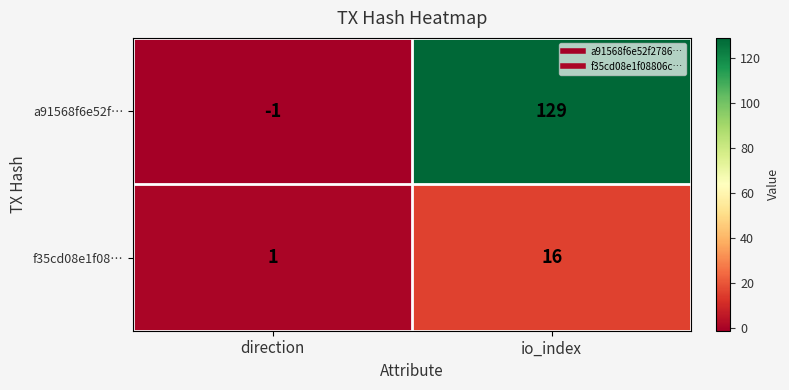

At which category does the chart reach its minimum across all series?

direction